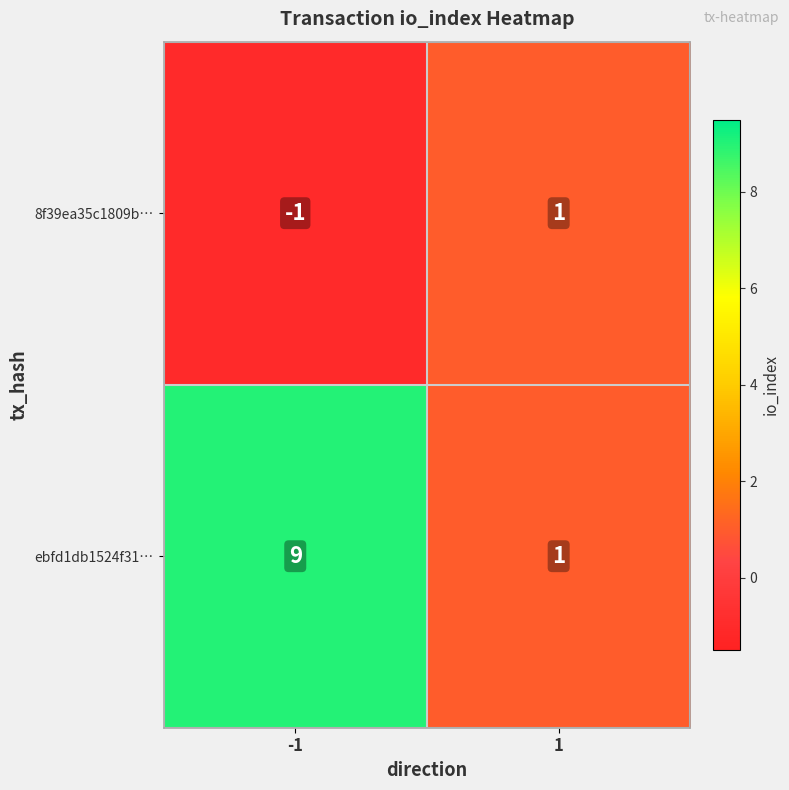

Reading right to left, what are all the values shown in this chart?

8f39ea35c1809b…: 1	-1
ebfd1db1524f31…: 1	9